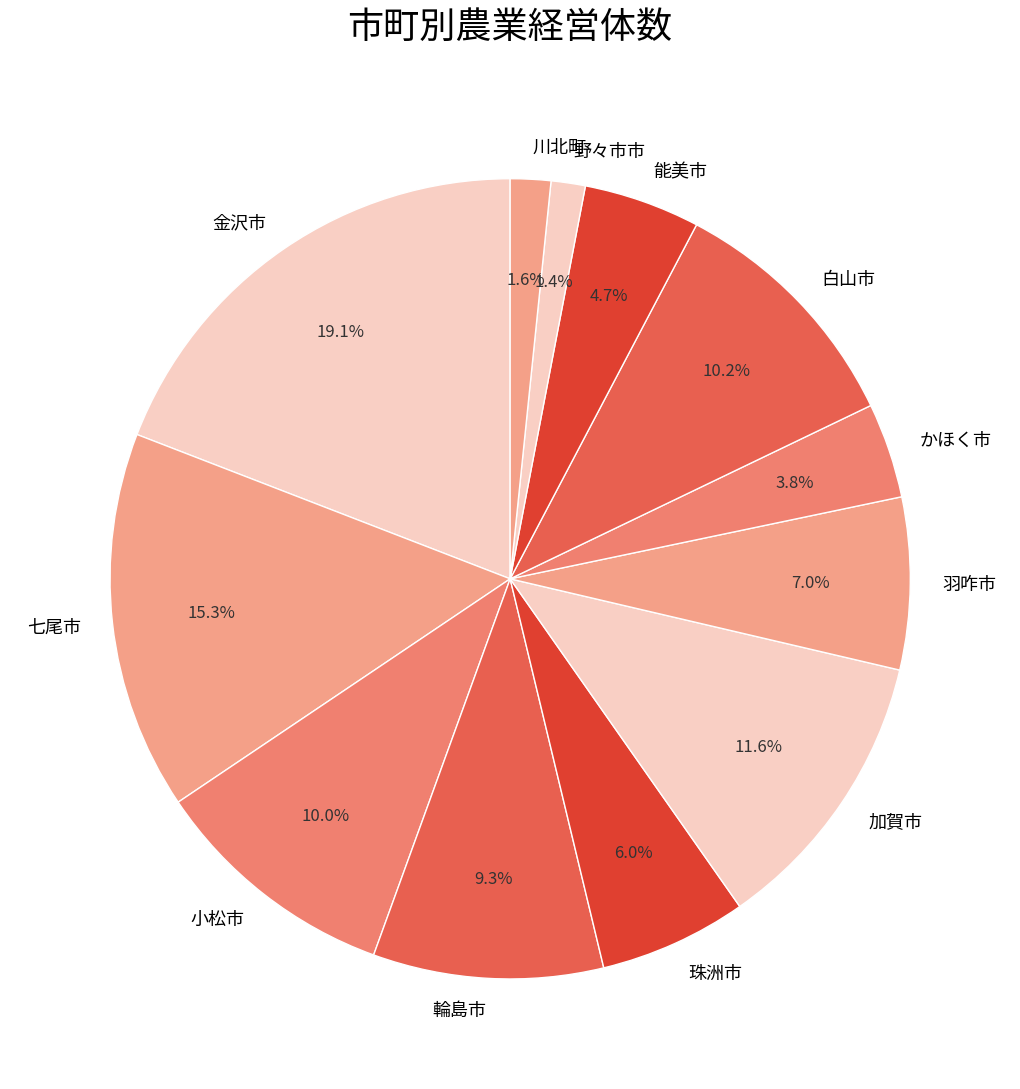

Count the number of slices in the pie.

12